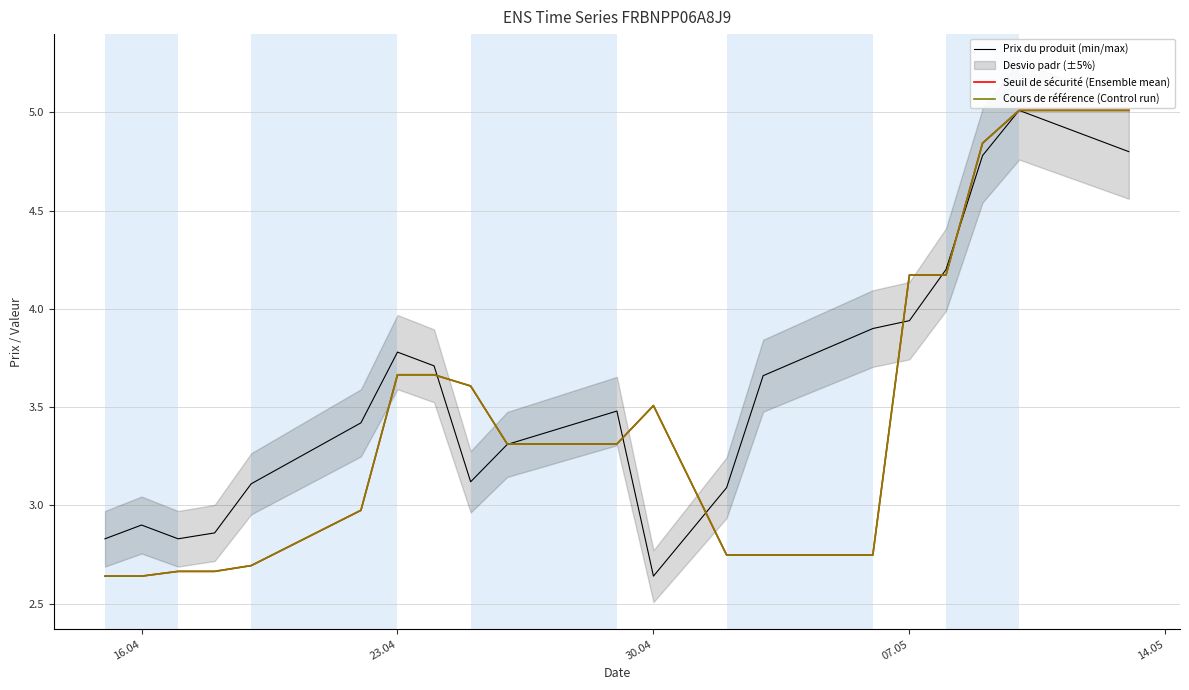

Reading left to right, list all the values displayed in this chart.

Prix du produit (min/max): 2.8	2.9	2.8	2.9	3.1	3.4	3.8	3.7	3.1	3.3	3.5	2.6	3.1	3.7	3.9	3.9	4.2	4.8	5.0	4.8
Seuil de sécurité (Ensemble mean): 2.6	2.6	2.7	2.7	2.7	3.0	3.7	3.7	3.6	3.3	3.3	3.5	2.7	2.7	2.7	4.2	4.2	4.8	5.0	5.0
Cours de référence (Control run): 2.6	2.6	2.7	2.7	2.7	3.0	3.7	3.7	3.6	3.3	3.3	3.5	2.7	2.7	2.7	4.2	4.2	4.8	5.0	5.0